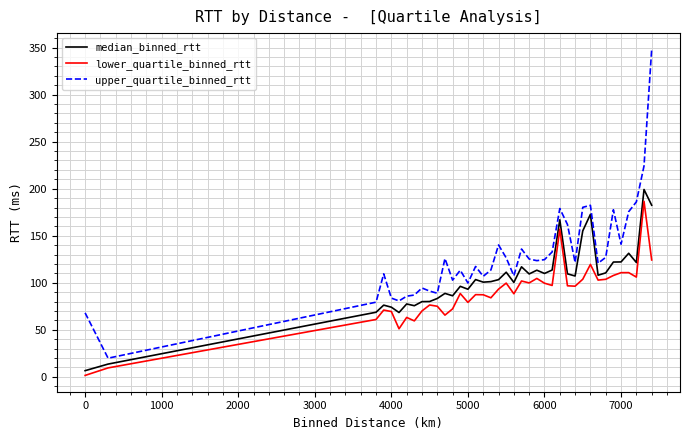

What is the maximum value for median_binned_rtt?

199.2